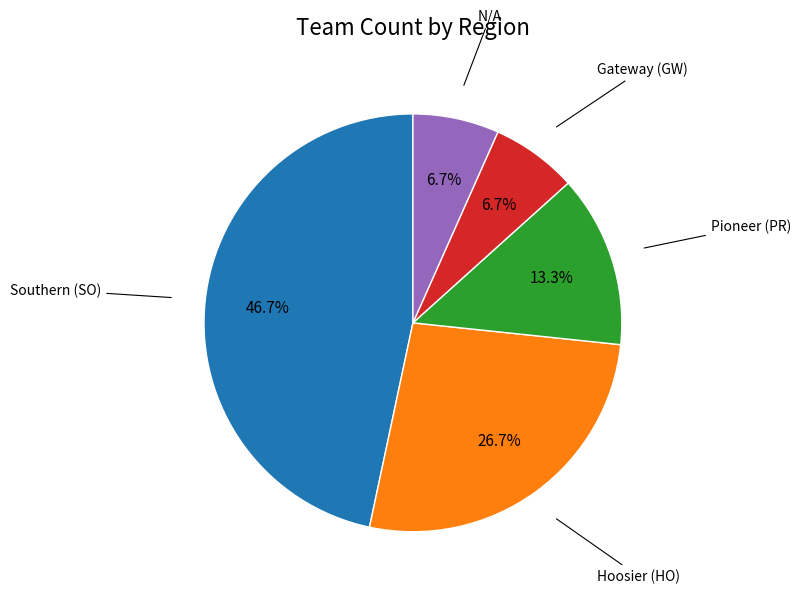

To the nearest percent, what is the average slice percentage?

20%